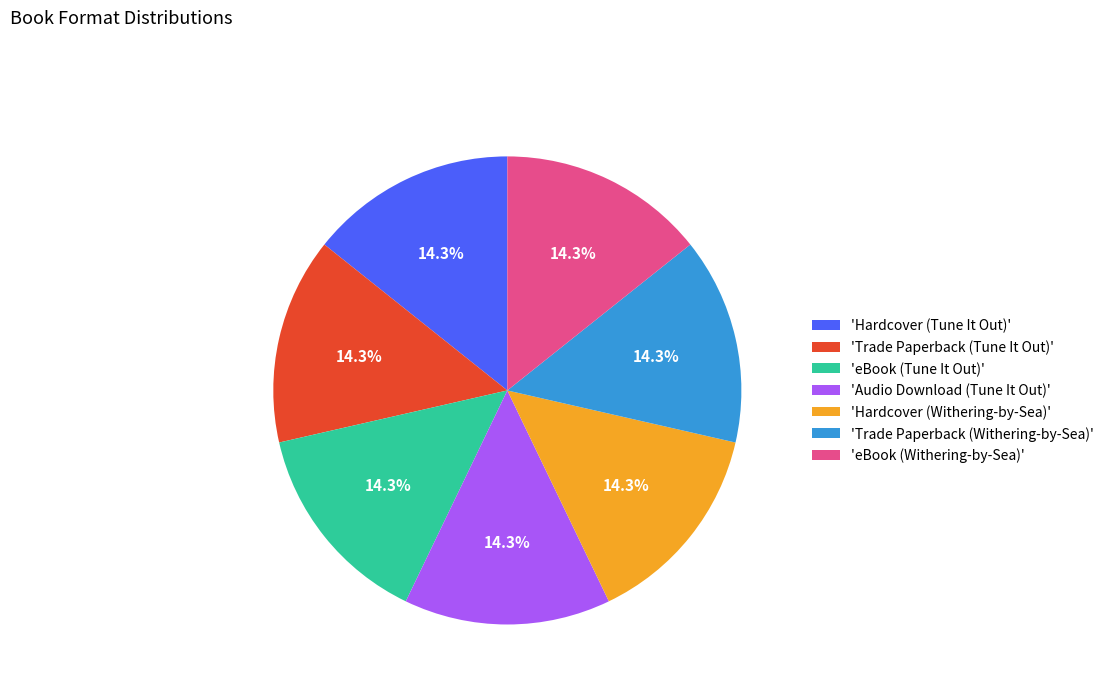

To the nearest percent, what is the average slice percentage?

14%